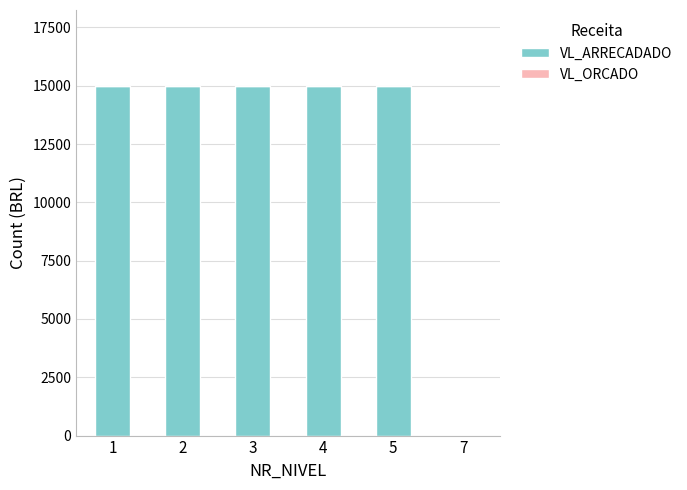

What is the sum of all values?

75000